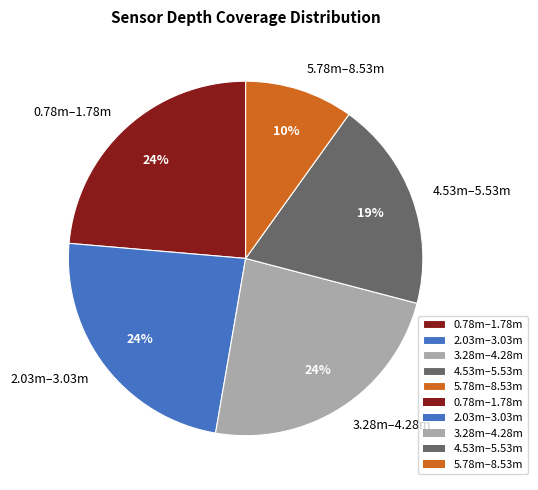

True or false: 5.78m–8.53m accounts for 10% of the total.

True